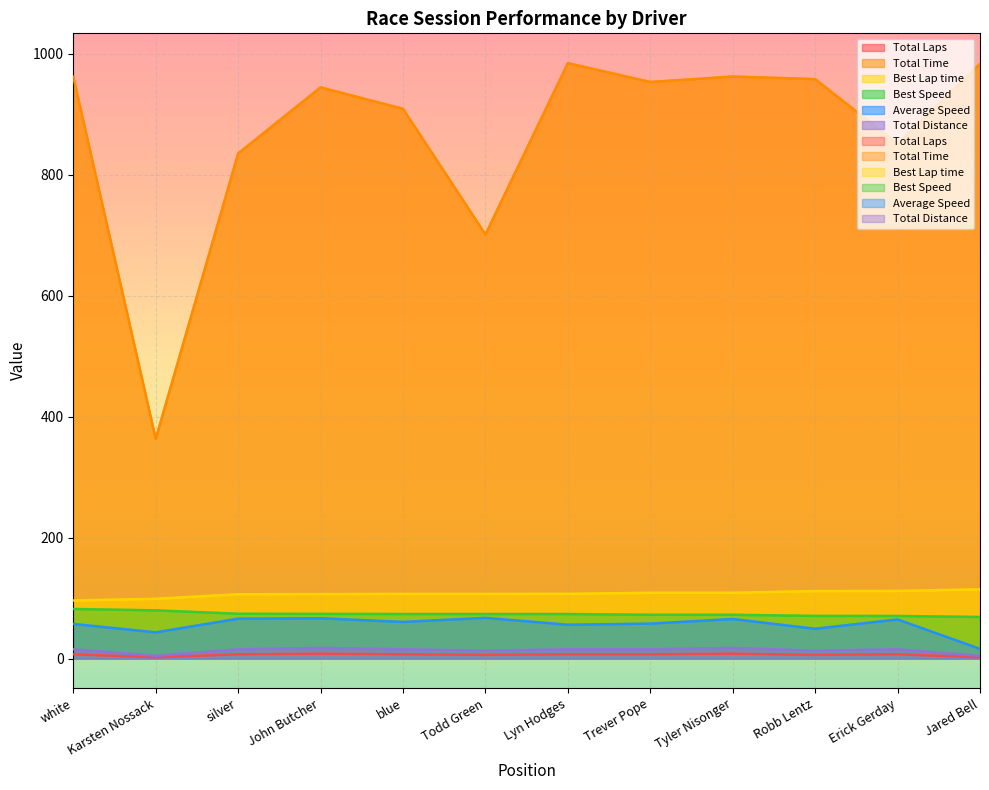

The value of Average Speed at Karsten Nossack is 43.3. True or false?

True